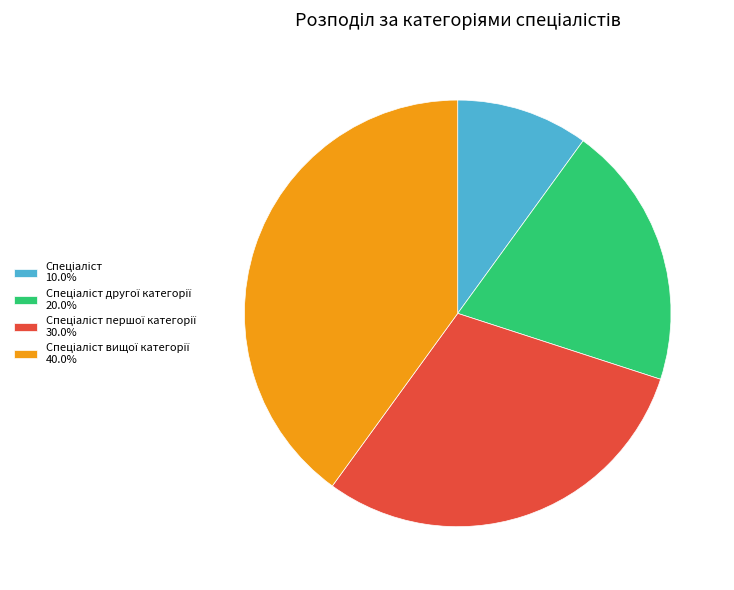

Is there any slice that represents more than half of the pie?

No